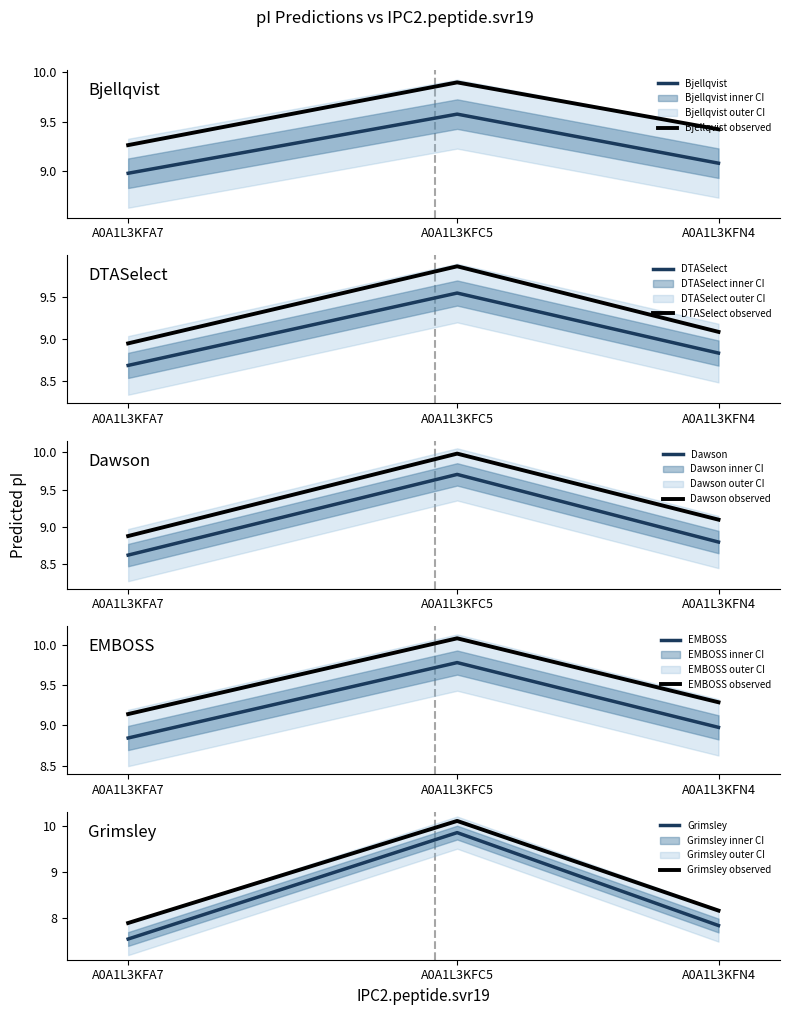

What is the label of the 1st point from the right?

A0A1L3KFN4